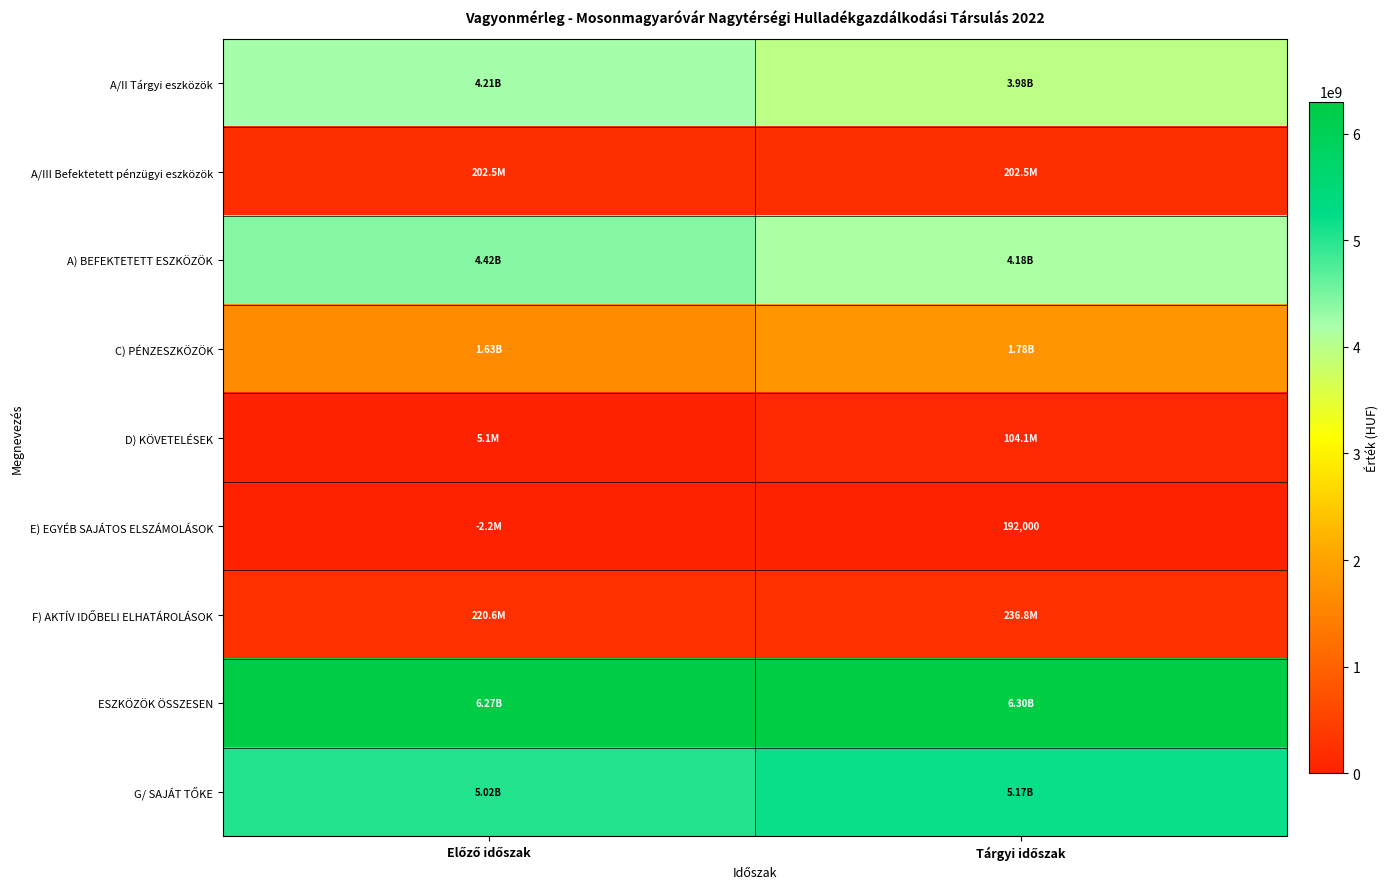

What is the sum of the A) BEFEKTETETT ESZKÖZÖK values at Előző időszak and Tárgyi időszak?

8594857685